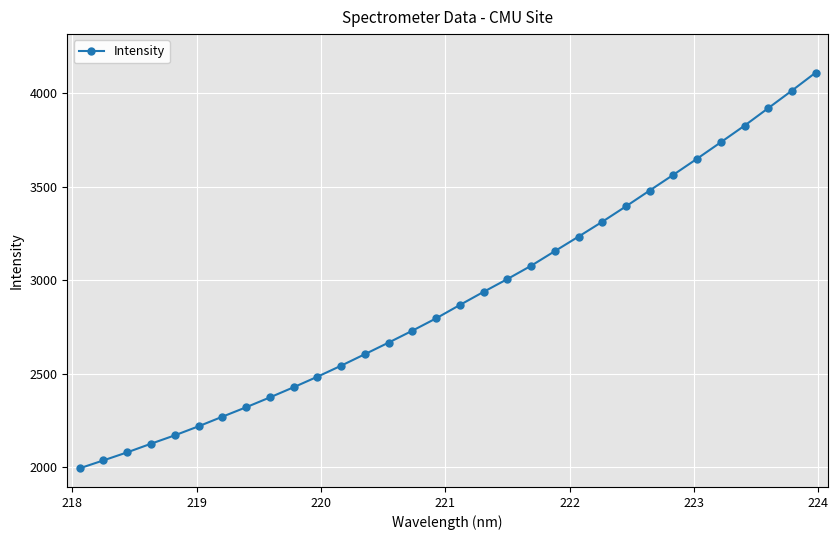

What is the average value?

2910.1